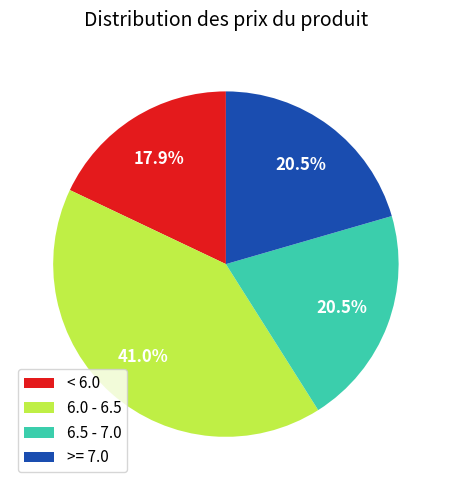

Approximately how many times larger is the value at 6.0 - 6.5 compared to < 6.0?

2.3